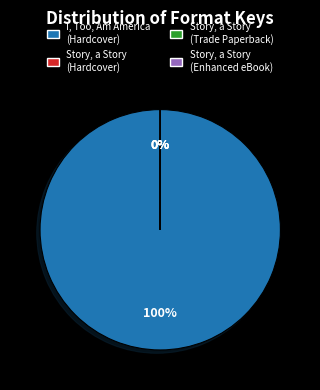

To the nearest percent, what is the average slice percentage?

25%